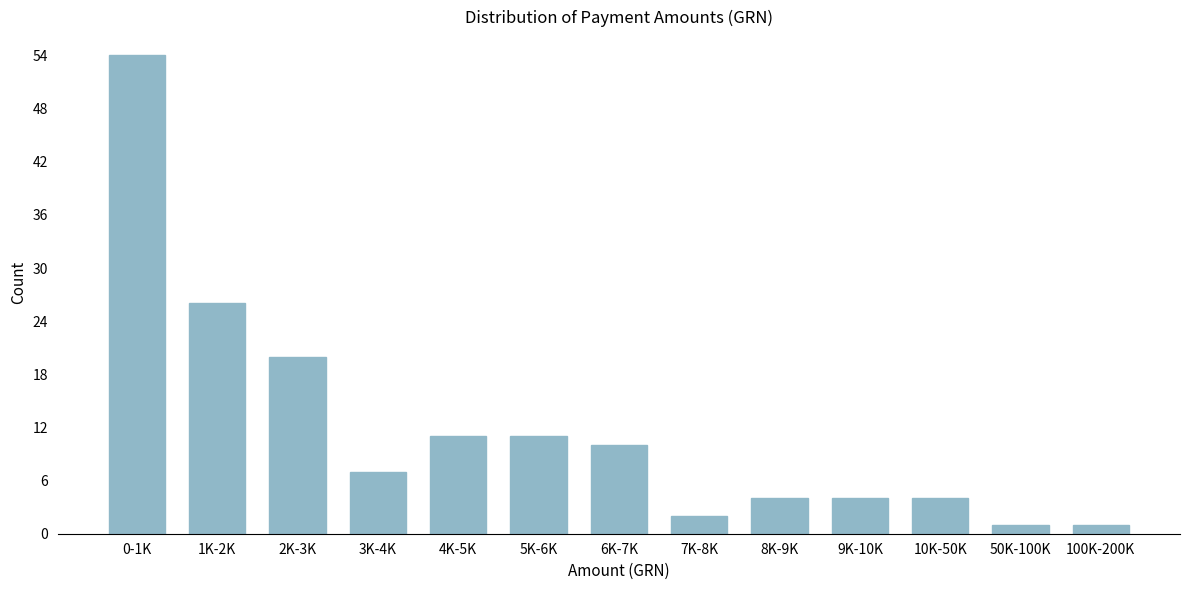

Reading left to right, transcribe all the data shown in this chart.

0-1K=54	1K-2K=26	2K-3K=20	3K-4K=7	4K-5K=11	5K-6K=11	6K-7K=10	7K-8K=2	8K-9K=4	9K-10K=4	10K-50K=4	50K-100K=1	100K-200K=1